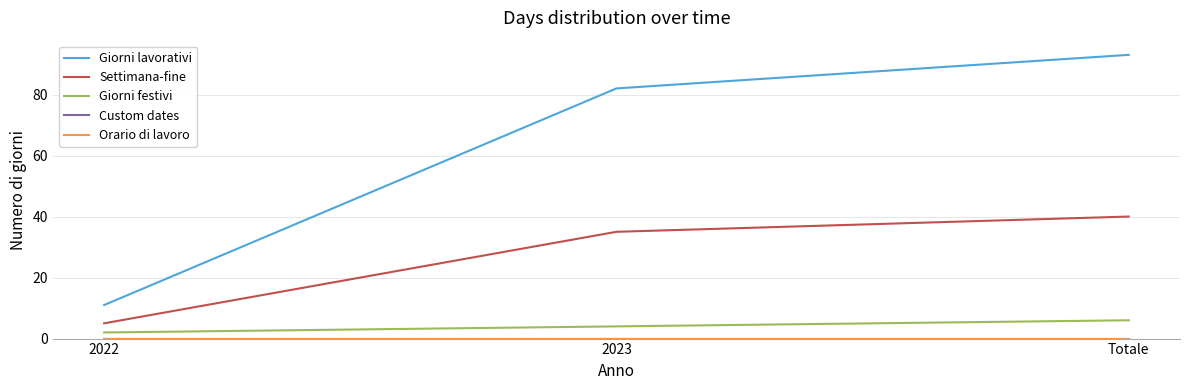

Reading left to right, transcribe all the data shown in this chart.

Giorni lavorativi: 11	82	93
Settimana-fine: 5	35	40
Giorni festivi: 2	4	6
Custom dates: 0	0	0
Orario di lavoro: 0	0	0